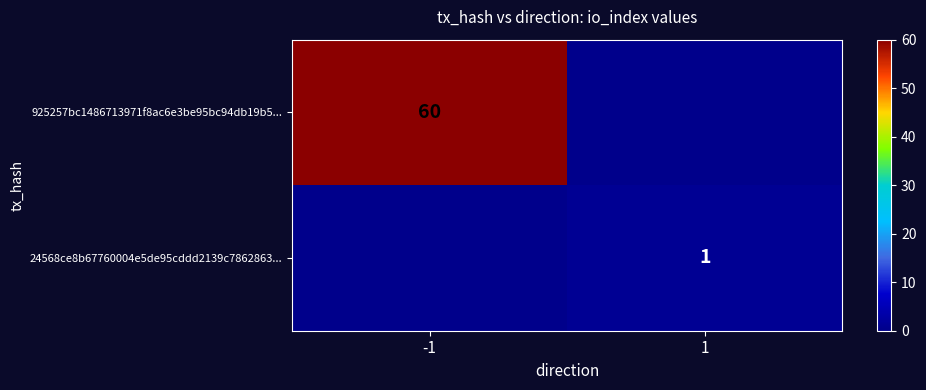

What is the maximum value for 24568ce8b67760004e5de95cddd2139c7862863...?

1